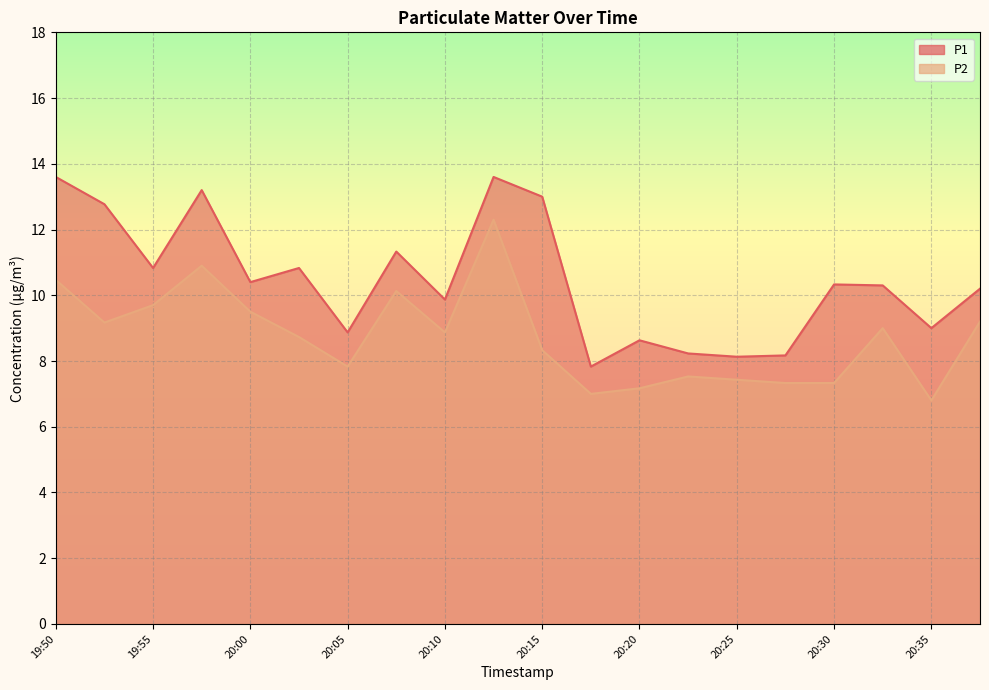

How many values in the P2 series are below 8?

8